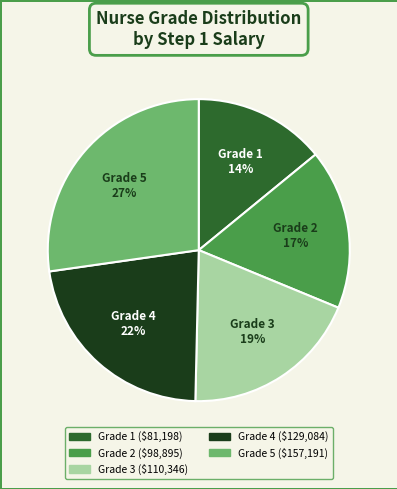

Does Grade 4 account for over 50% of the chart?

No